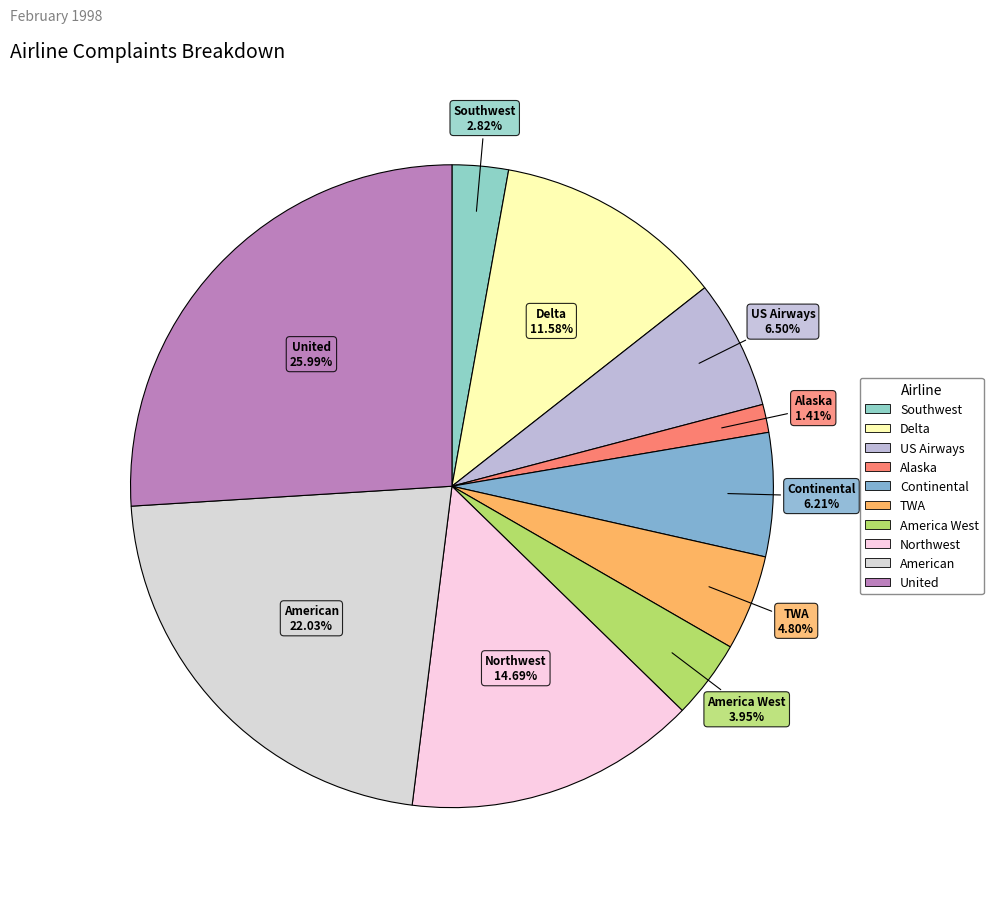

How many slices are in this pie chart?

10